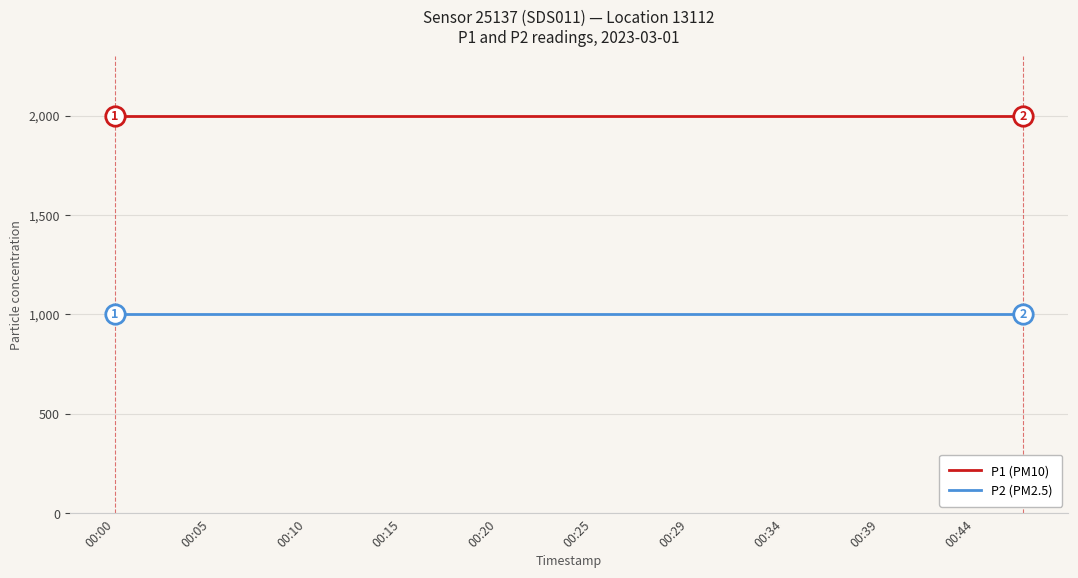

Which series has the largest total across all categories?

P1 (PM10)